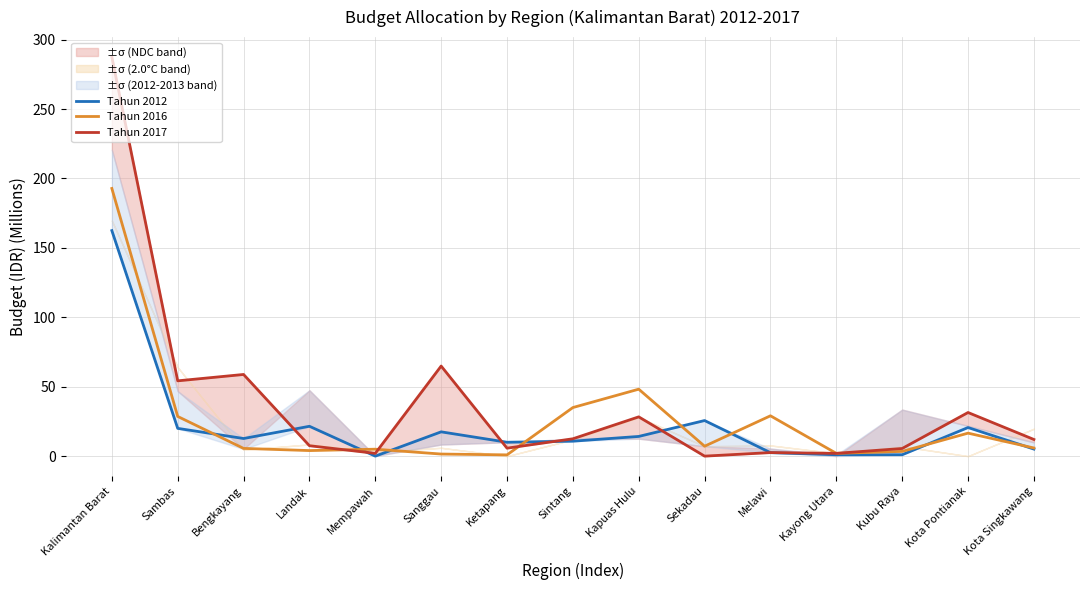

Rank the categories by Tahun 2016 value from highest to lowest.

Kalimantan Barat, Kapuas Hulu, Sintang, Melawi, Sambas, Kota Pontianak, Sekadau, Kota Singkawang, Bengkayang, Mempawah, Landak, Kubu Raya, Kayong Utara, Sanggau, Ketapang